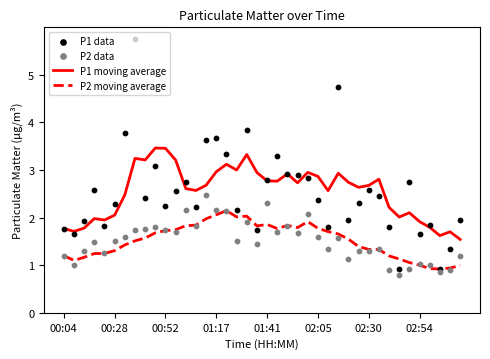

At how many categories does at least one series exceed 1?

40